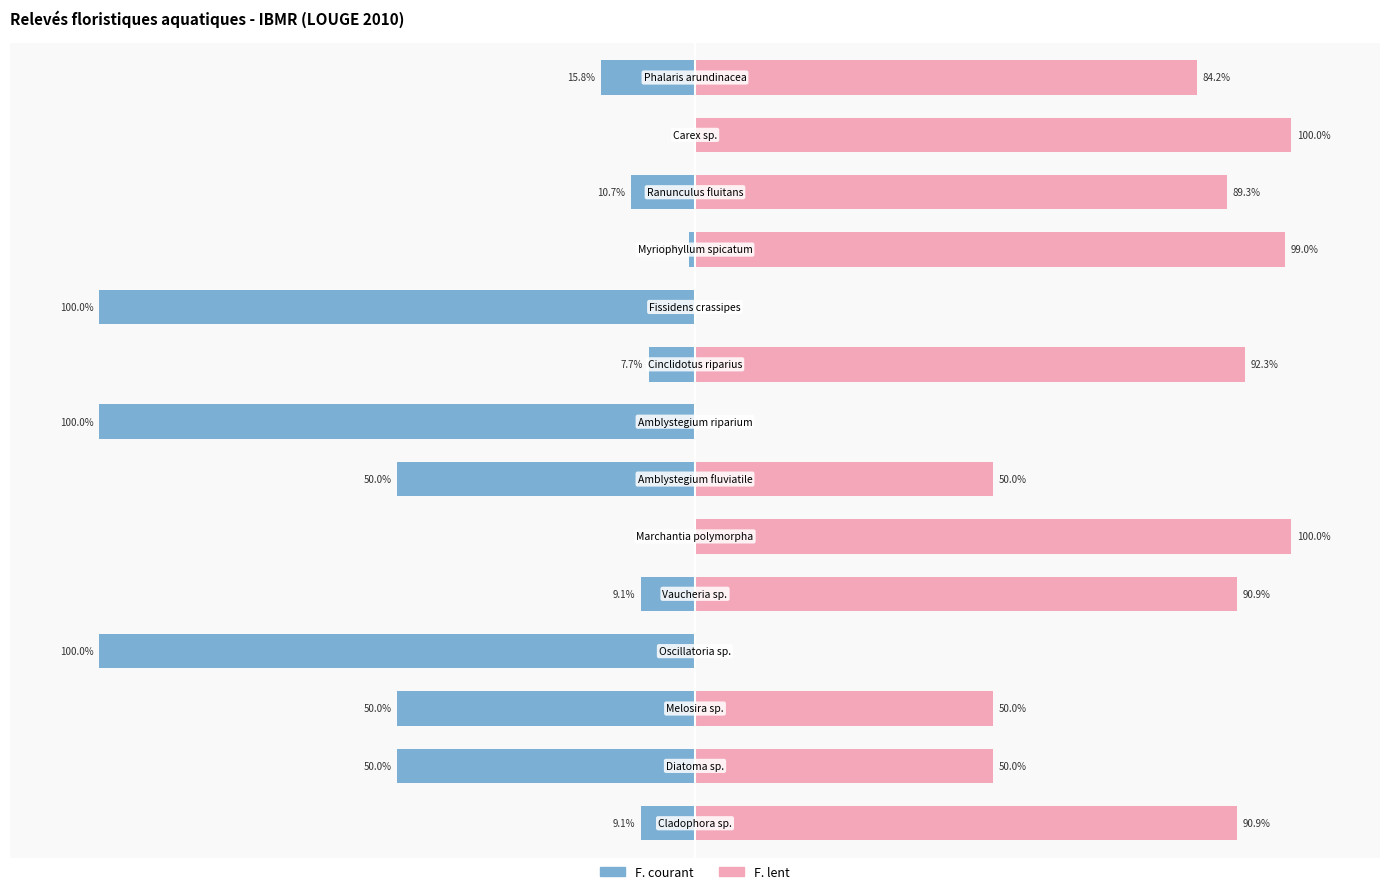

What are all the series names shown in the legend?

F. courant, F. lent